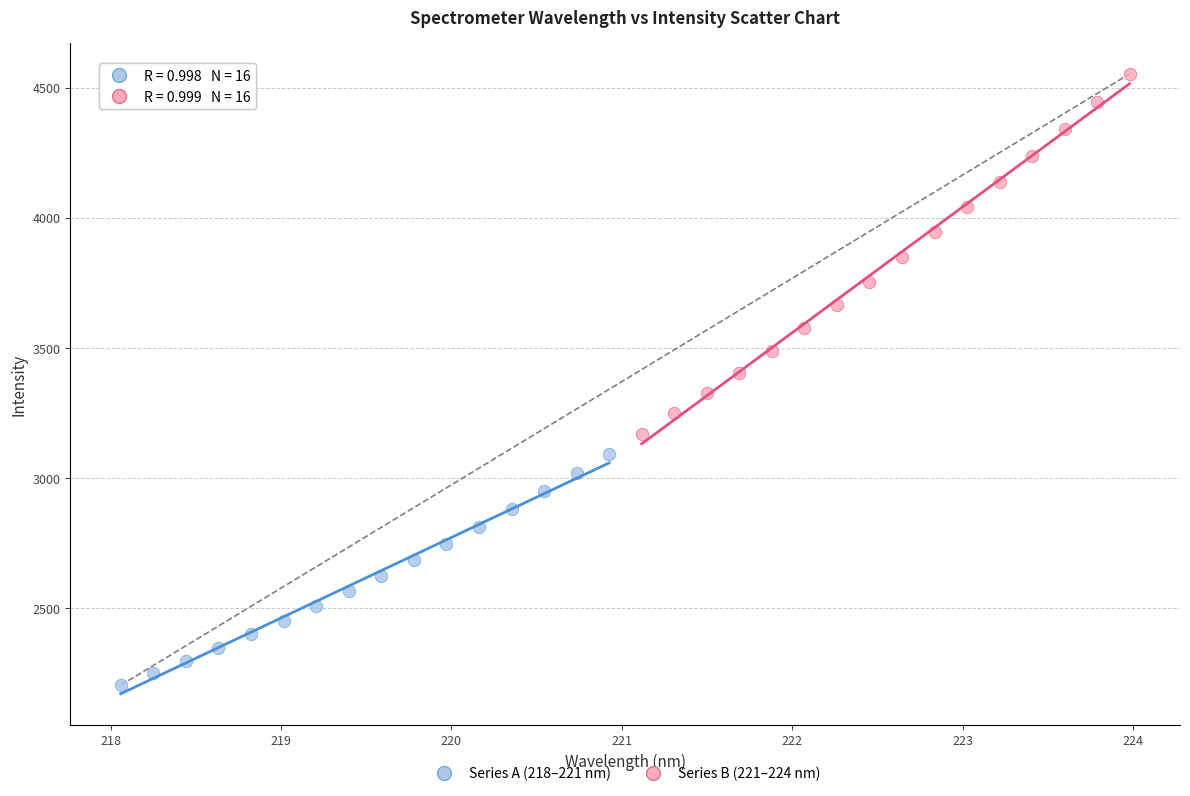

Which series has the widest spread of Y values?

Series B (221–224 nm)